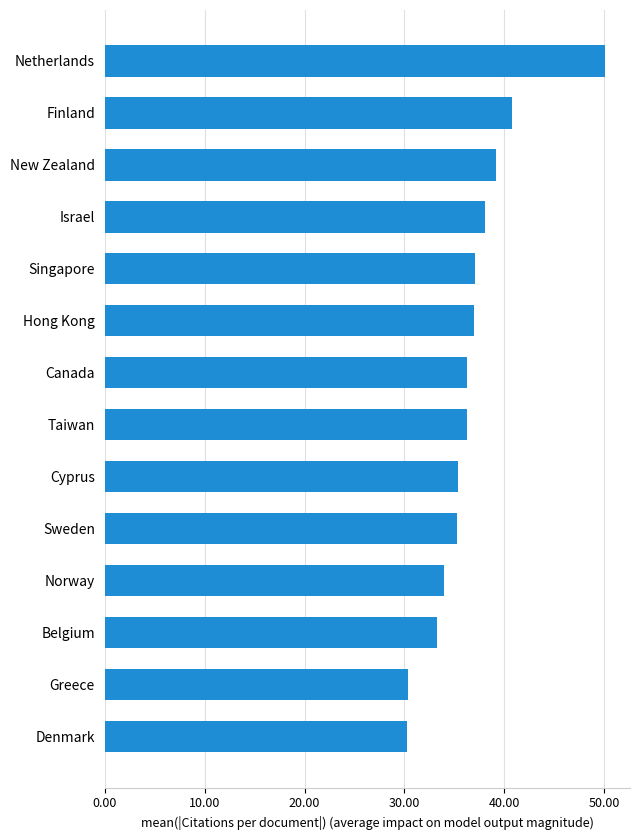

What is the minimum value shown in the chart?

30.3